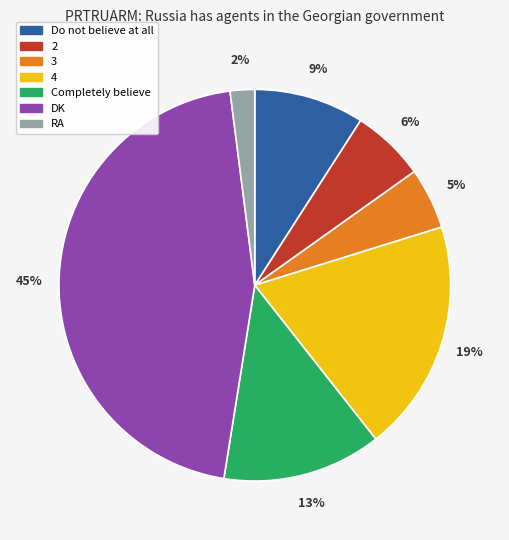

Which category has the smallest portion of the pie?

RA